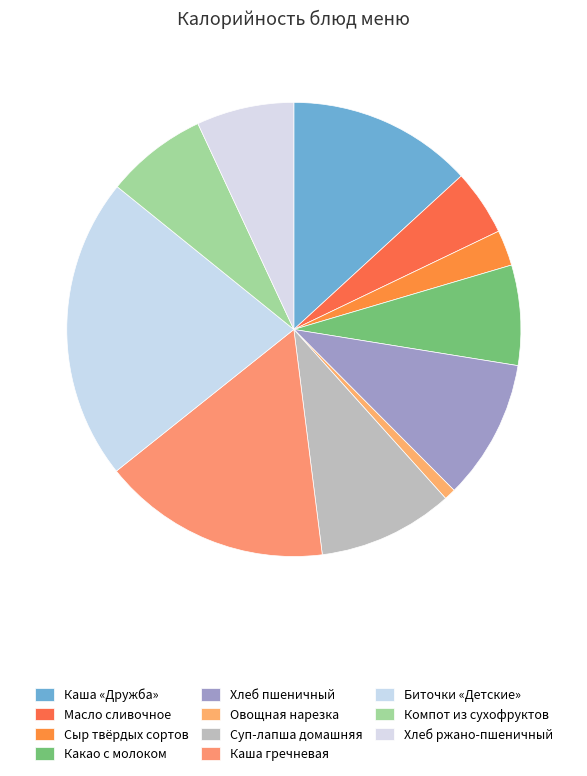

To the nearest percent, what percentage of the pie is Масло сливочное?

5%